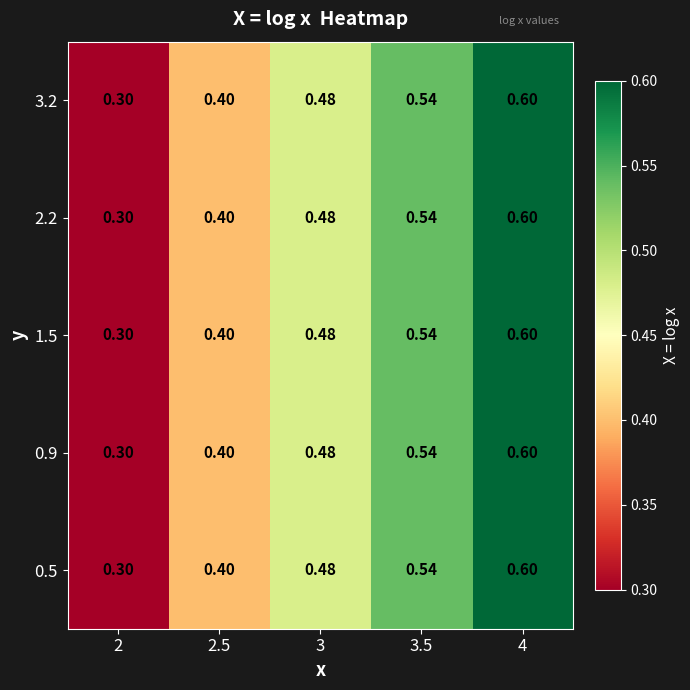

How many categories are shown in the chart?

5